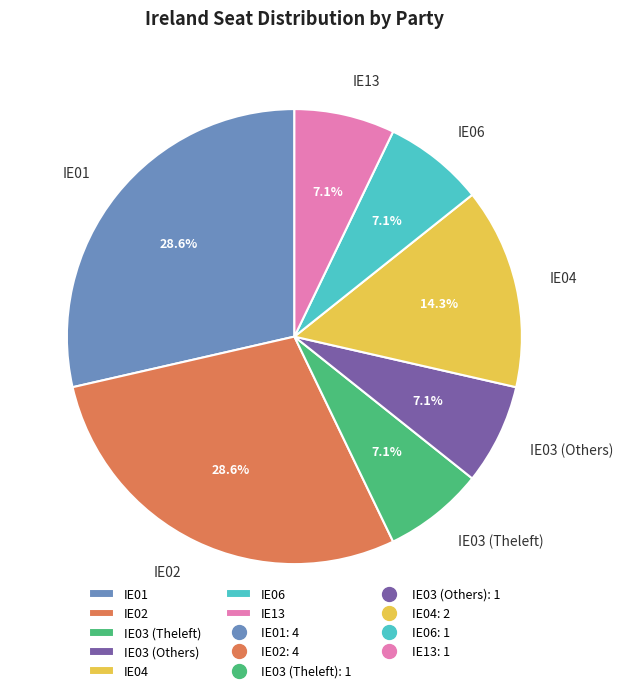

How many segments does this pie chart have?

7